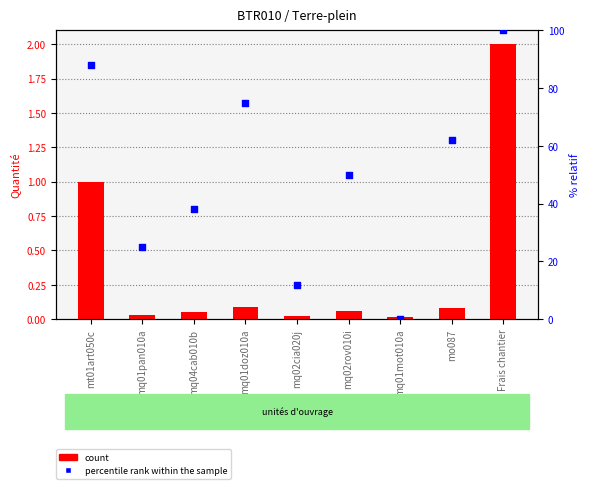

Is the value of count at mo087 greater than the value of percentile rank within the sample at mq02cia020j?

No